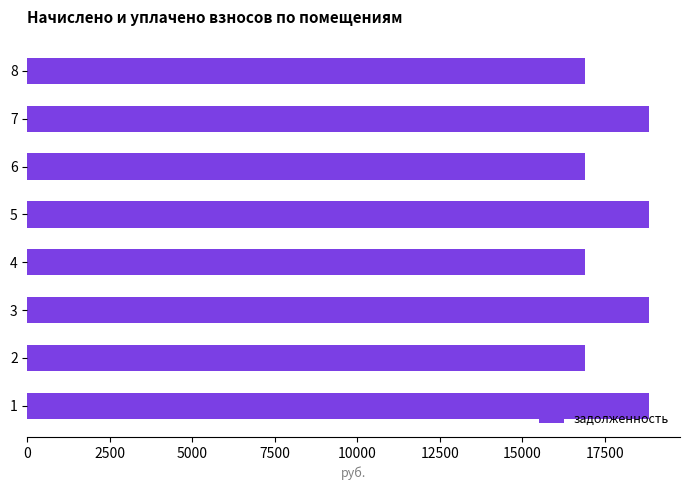

Approximately how many times larger is the value at 6 compared to 2?

1.0